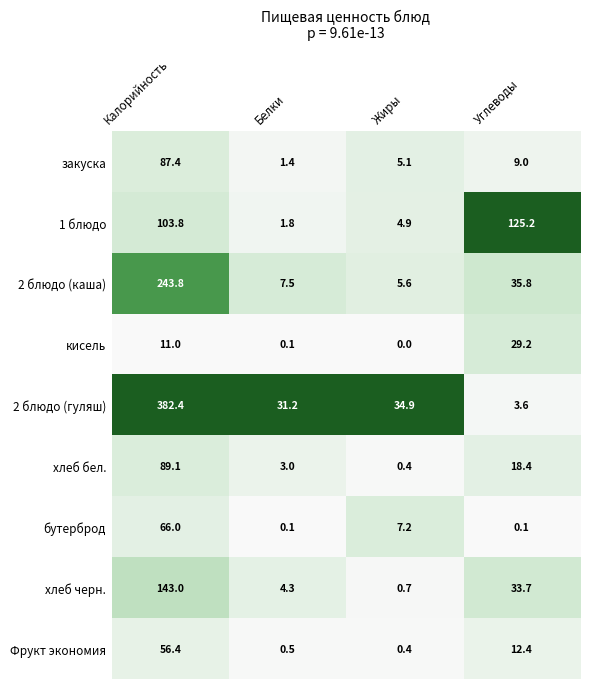

What is the spread (max minus min) of values at Белки?

31.1